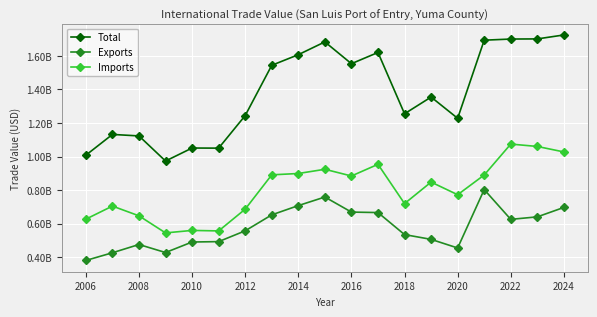

Is this an area chart (filled region under the line)?

No